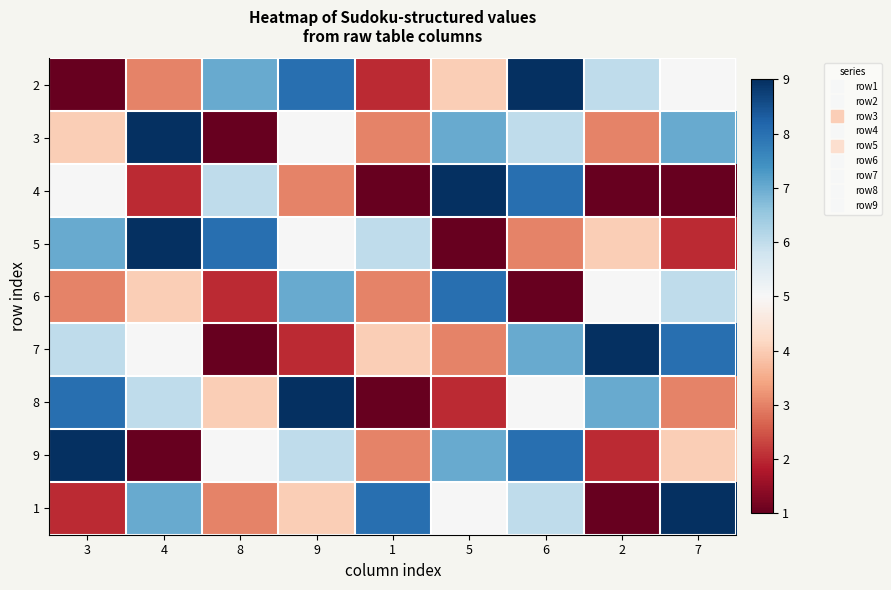

At 1, list the series in order from largest to smallest.

1, 5, 7, 3, 6, 9, 2, 4, 8